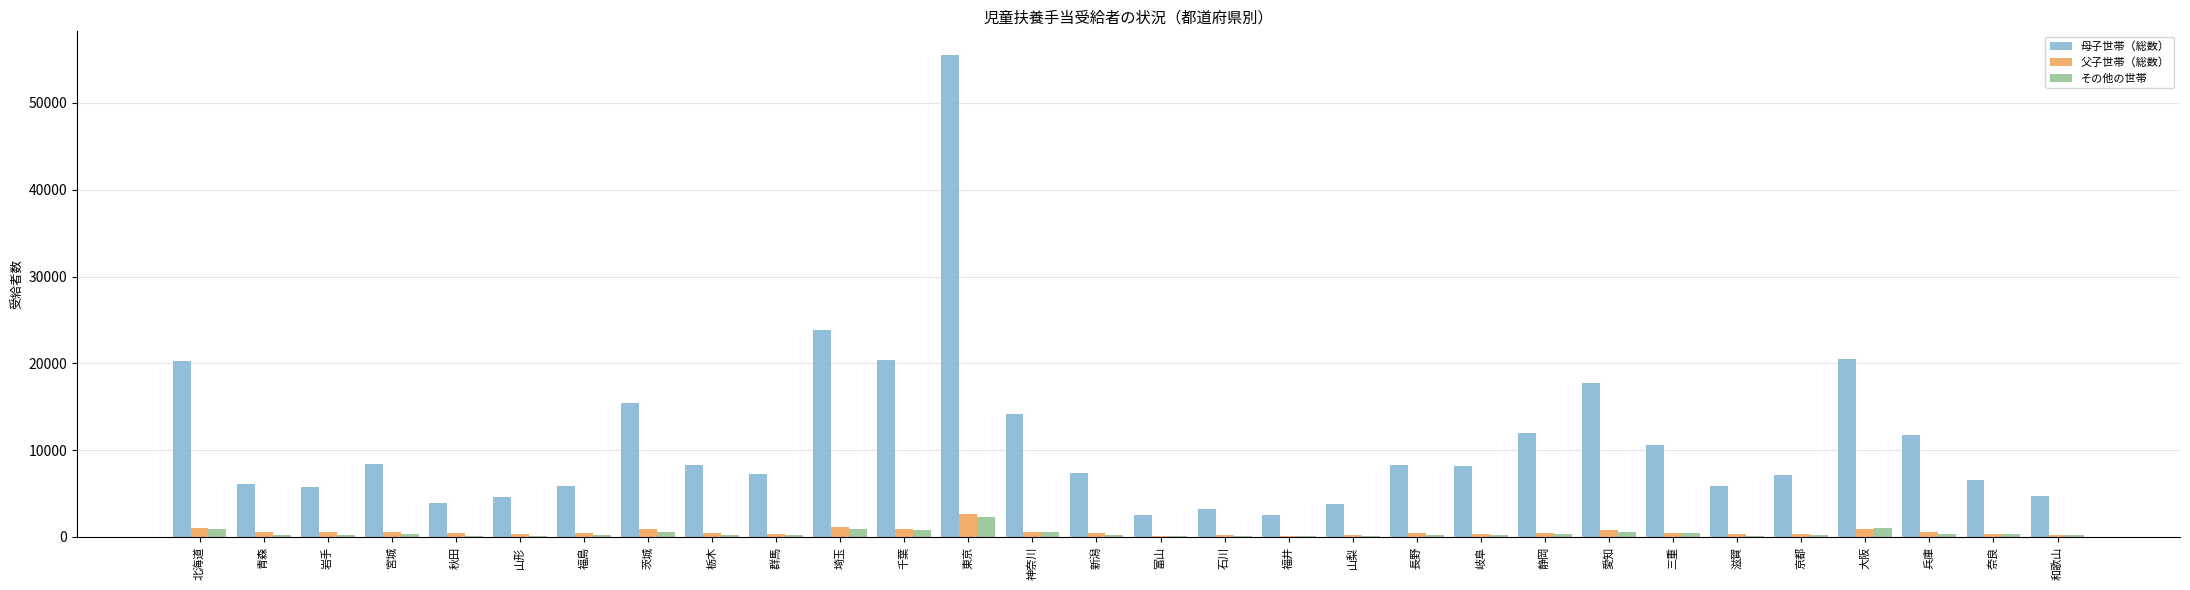

What is the greatest value displayed?

55481